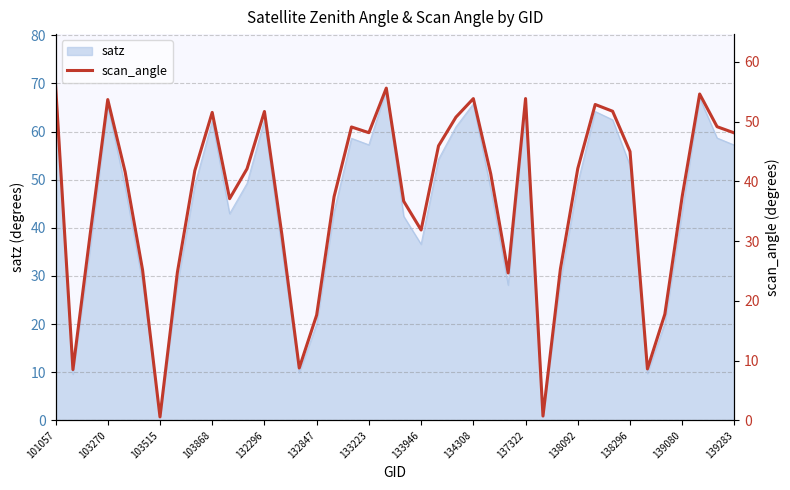

The value of satz at 103868 is 97.9. True or false?

False